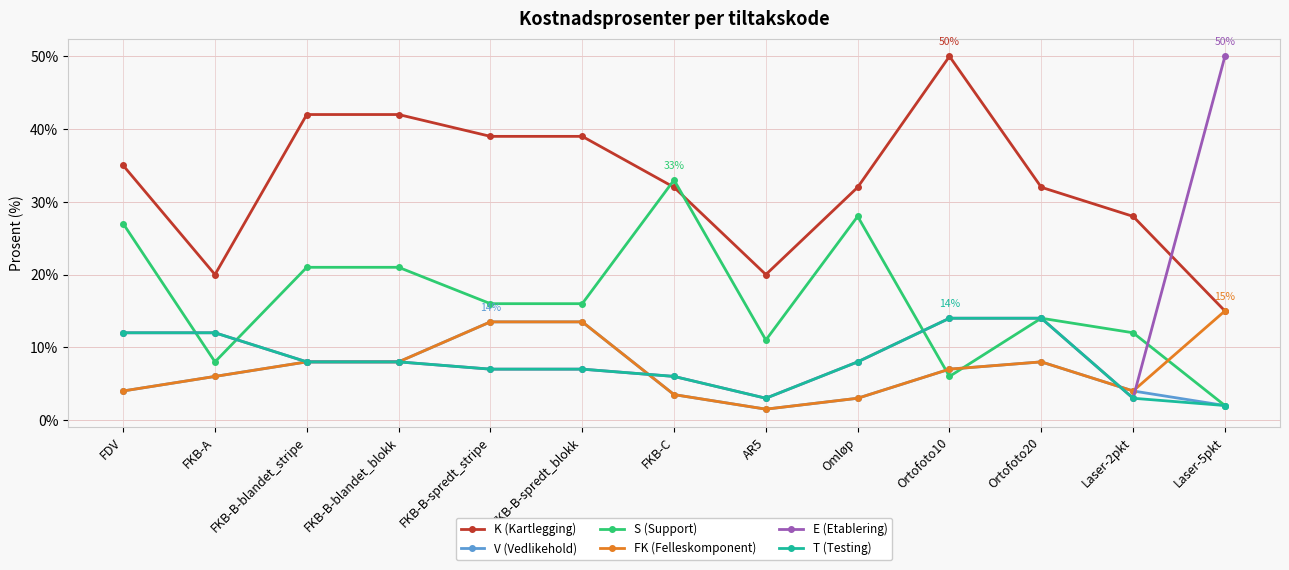

What position from the left is FDV?

1